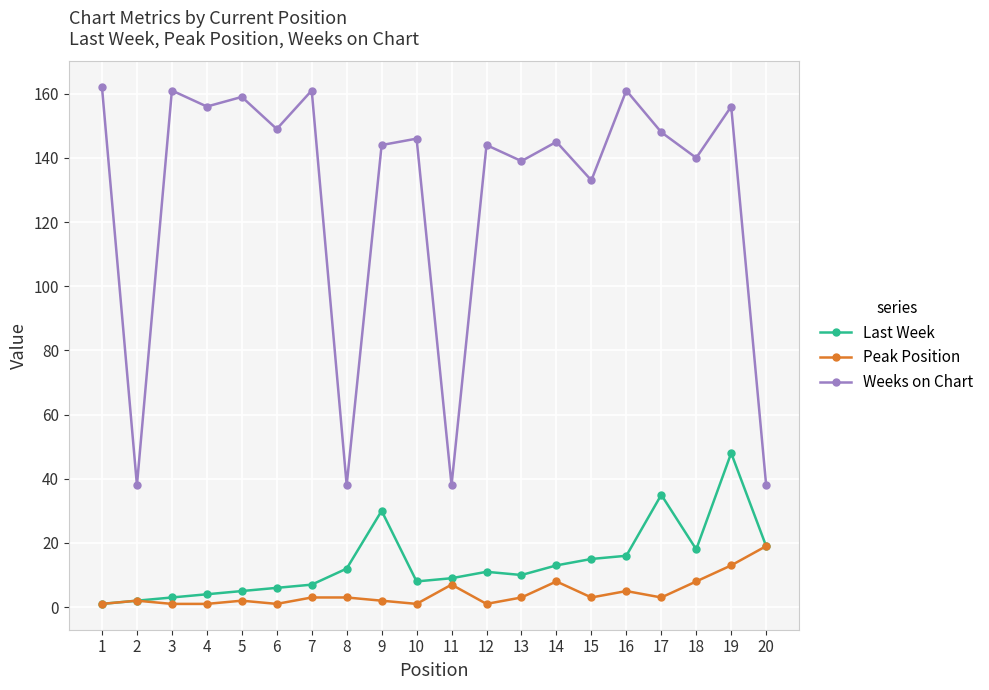

How many data points in Last Week are less than 11?

10